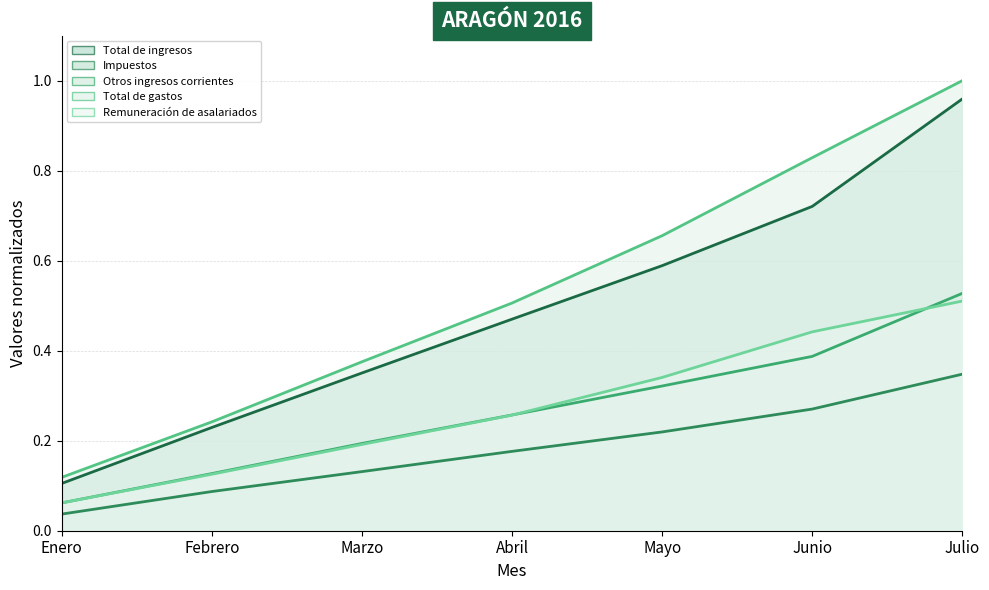

What is the sum of the Impuestos (línea) values at Marzo and Abril?

0.3